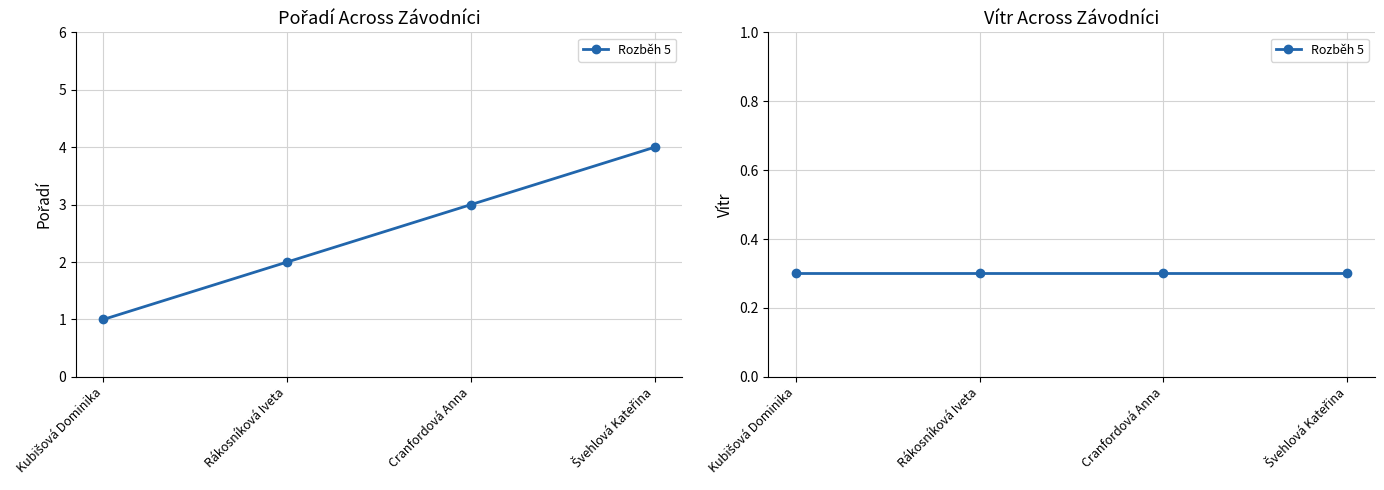

The value at Kubišová Dominika is 1. True or false?

True